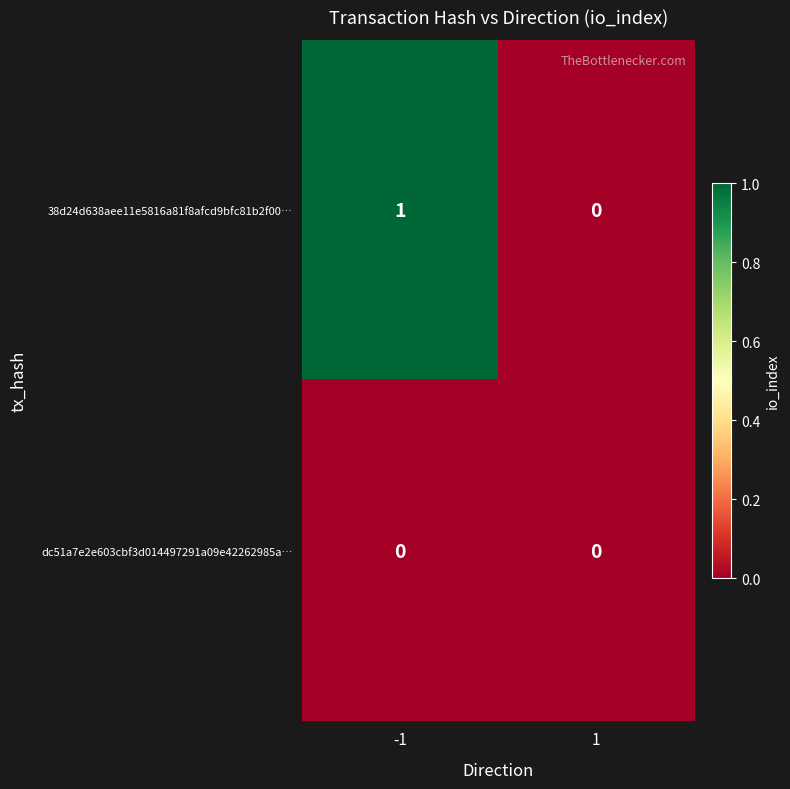

How many positive values does the 38d24d638aee11e5816a81f8afcd9bfc81b2f00… series have?

1